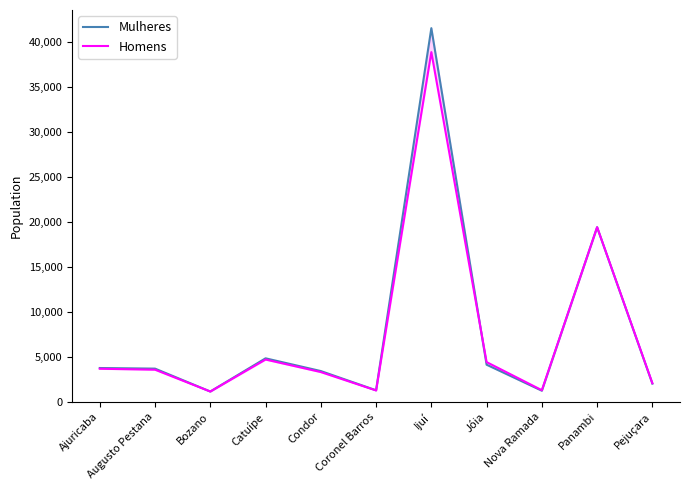

Is it true that Mulheres equals 7085 at Catuípe?

False